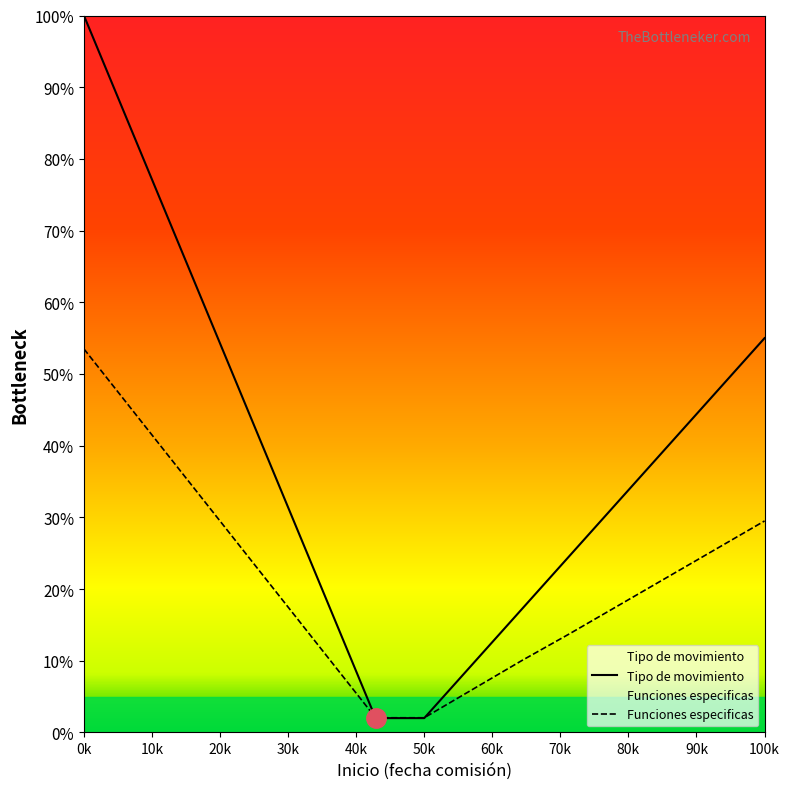

Which series has the largest range (max minus min)?

Tipo de movimiento